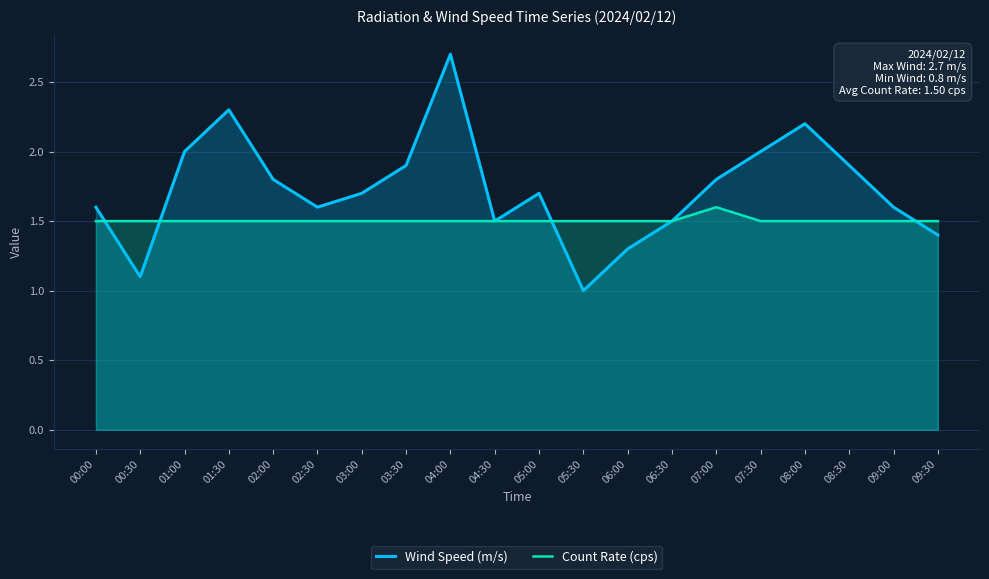

True or false: Wind Speed (m/s) and Count Rate (cps) cross at least once.

True